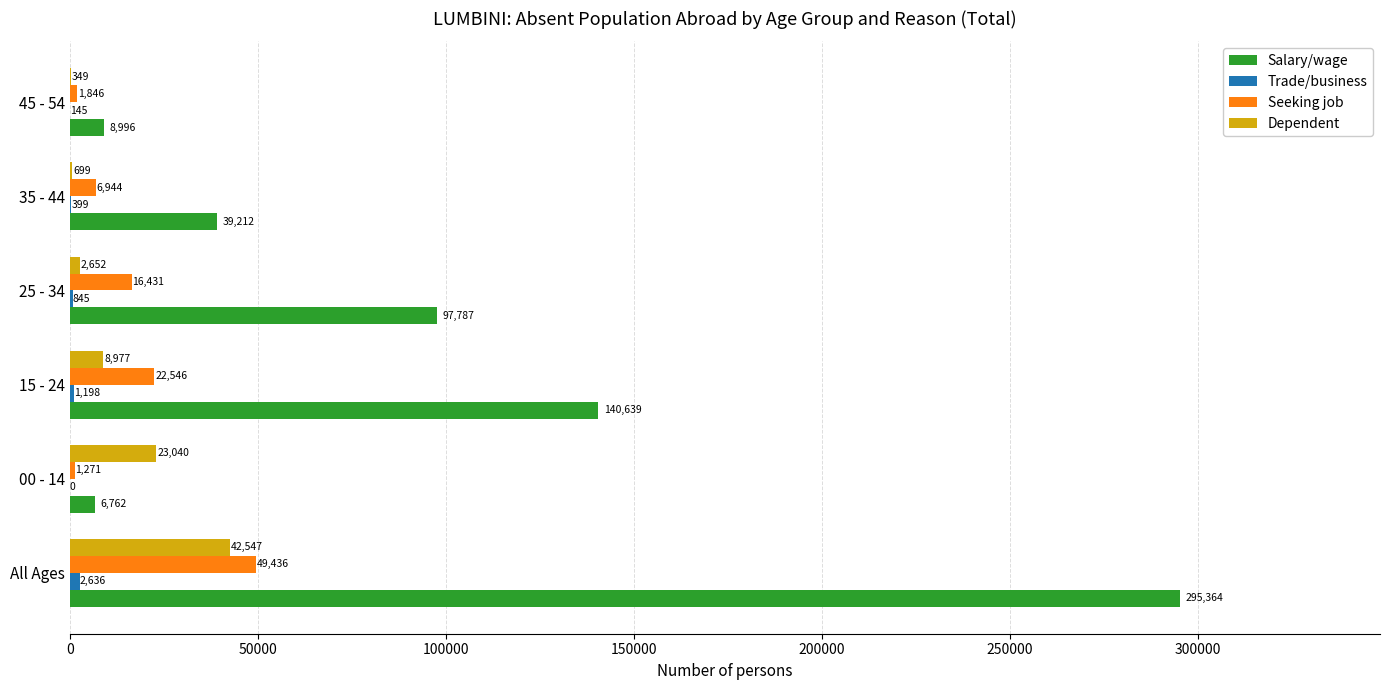

At which label is Salary/wage closest to 151063?

15 - 24